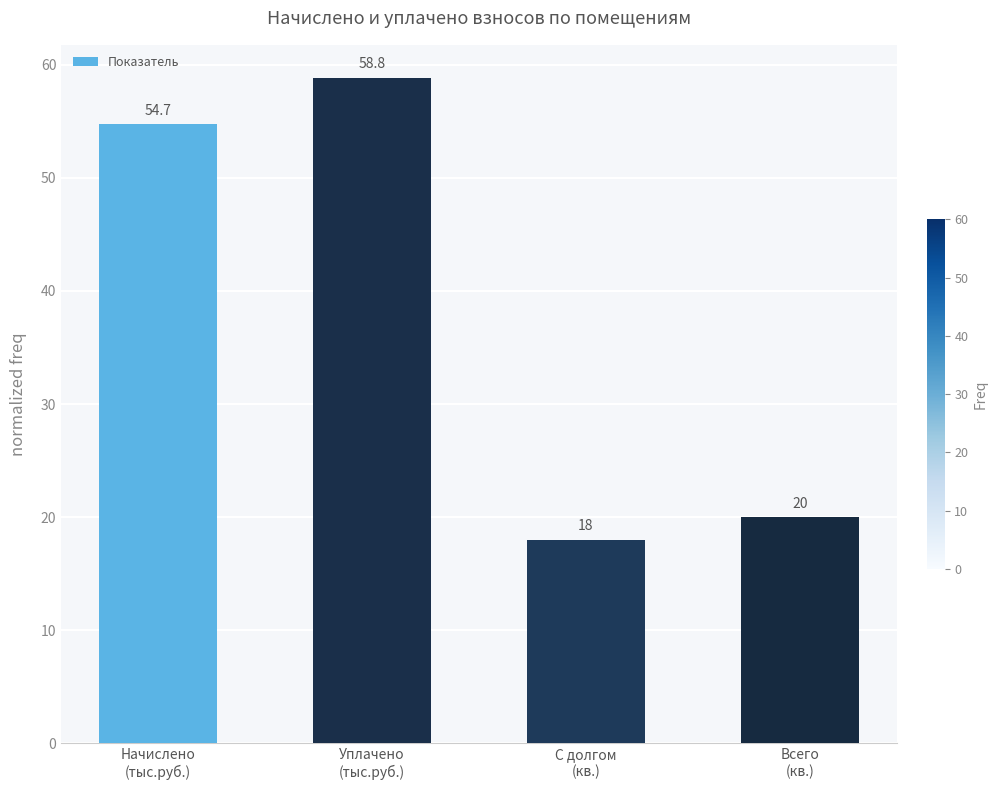

What is the maximum value shown in the chart?

58.8